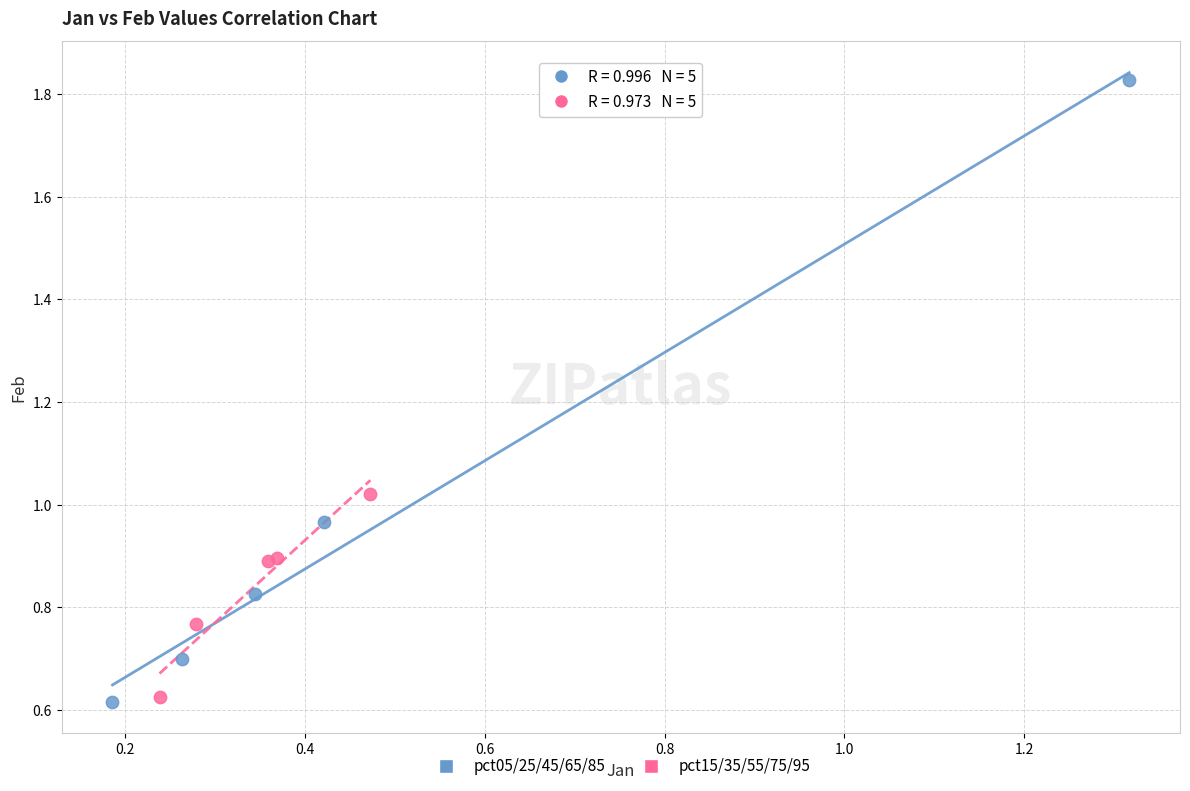

Which series reaches the maximum Y coordinate?

pct05/25/45/65/85